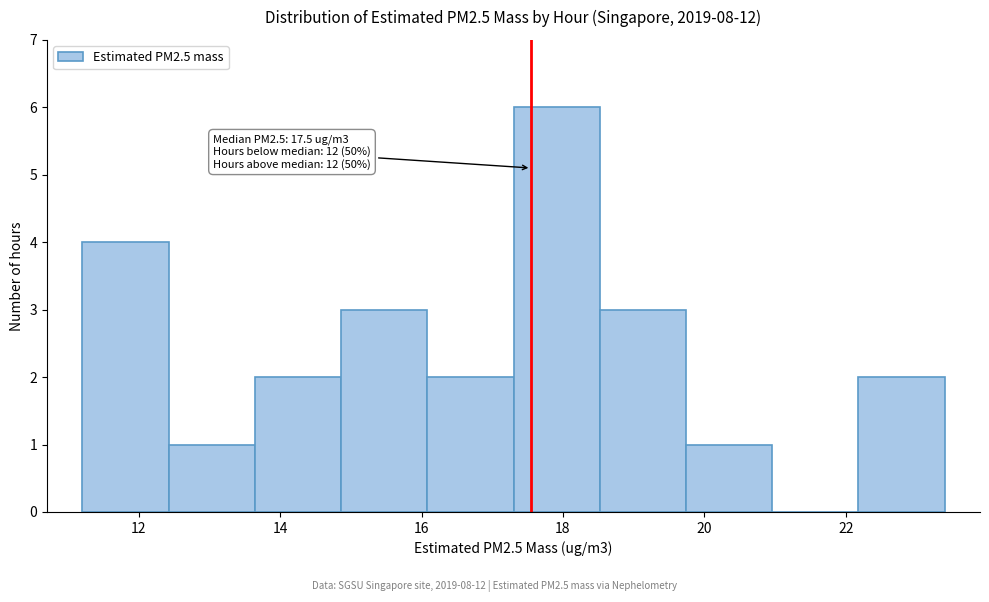

Over which range of the x-axis is the bar tallest?

17.30 to 18.52